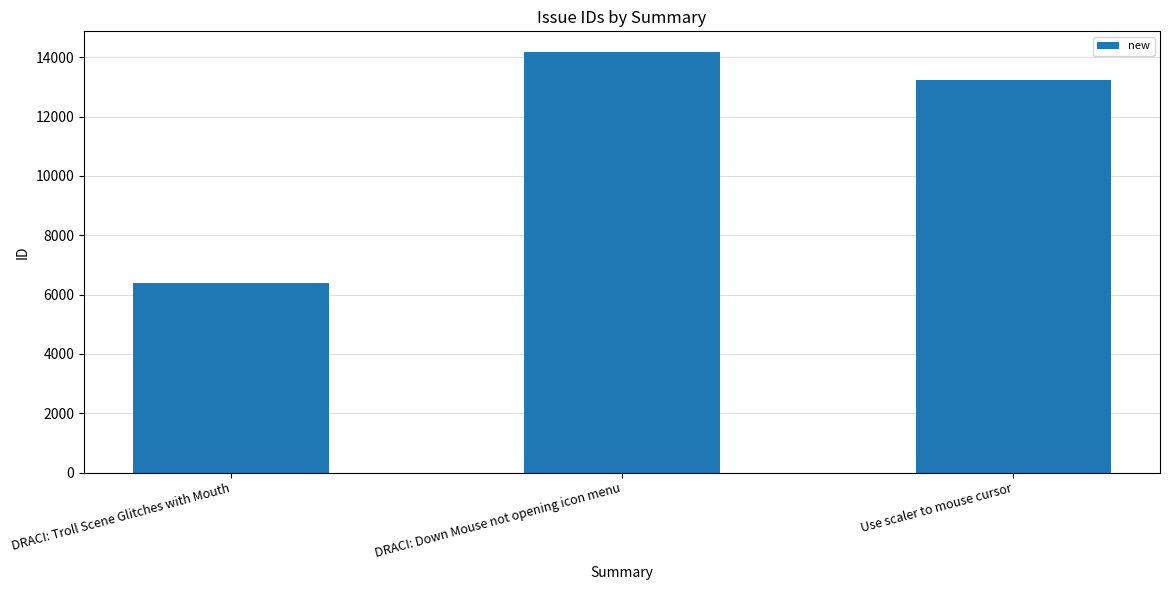

What is the sum of the values at Use scaler to mouse cursor and DRACI: Troll Scene Glitches with Mouth?

19635